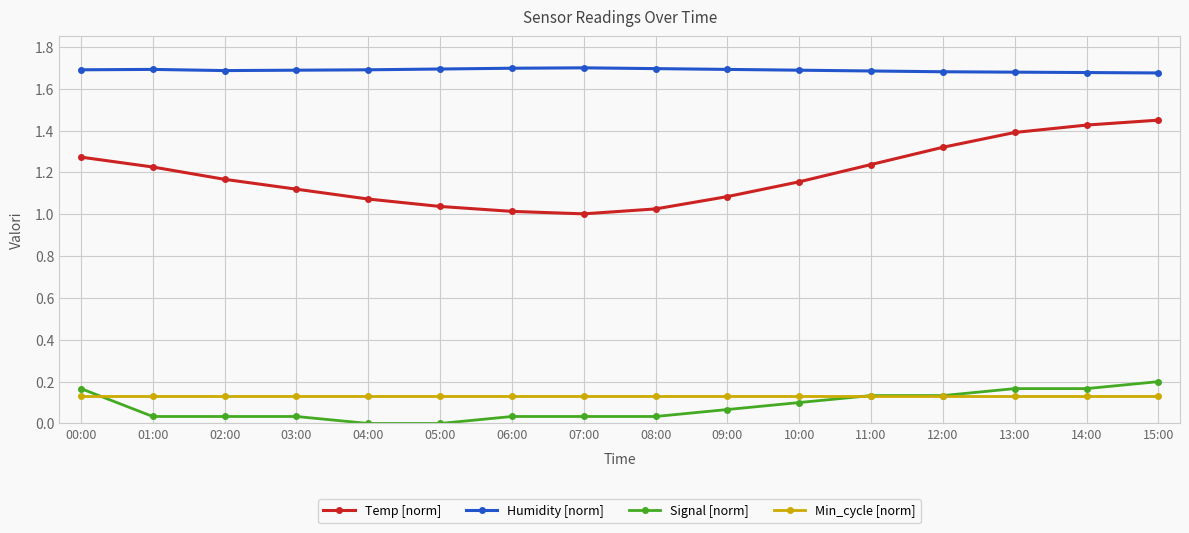

Which series has the largest range (max minus min)?

Temp [norm]